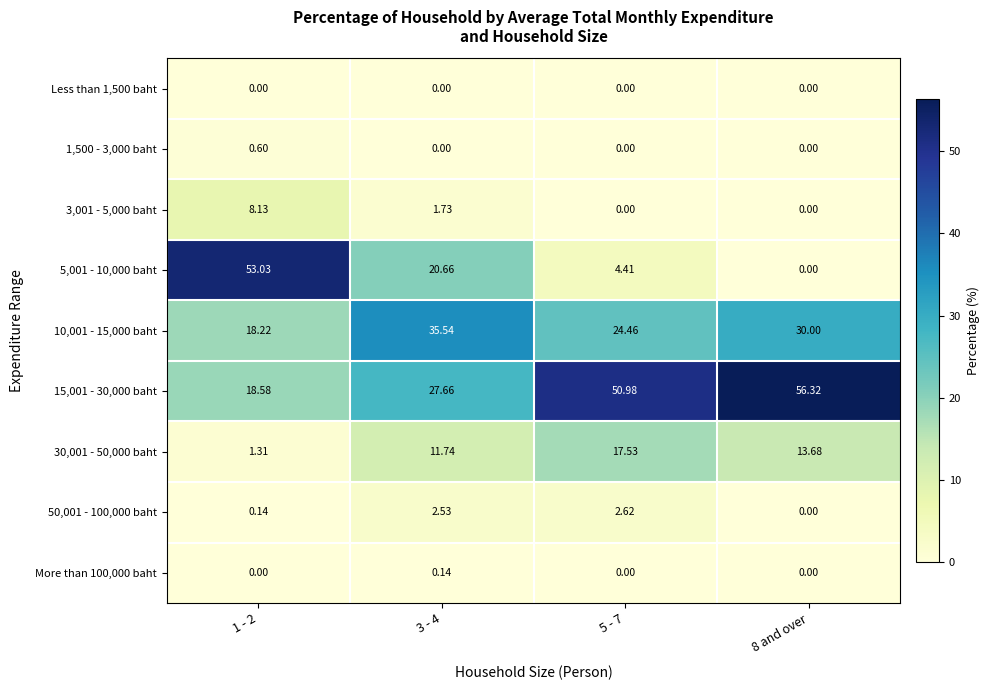

At how many categories does at least one series exceed 19?

4